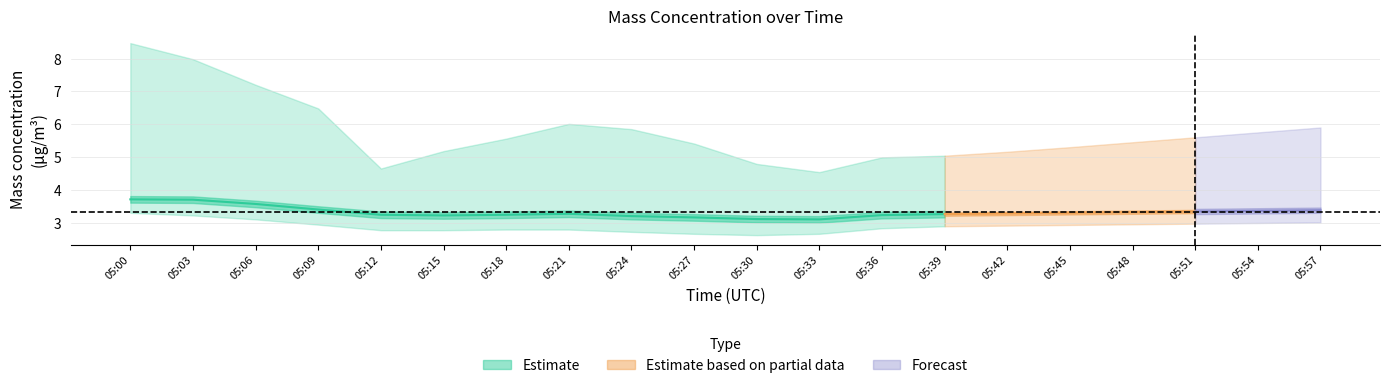

True or false: X1_M11 has more than 1 interior local peaks.

False